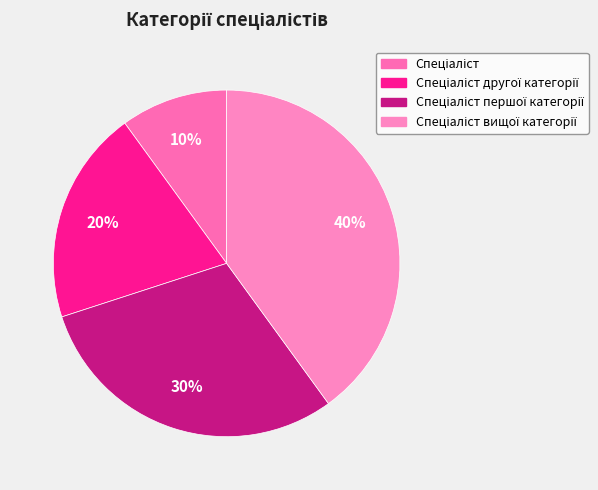

How many segments does this pie chart have?

4